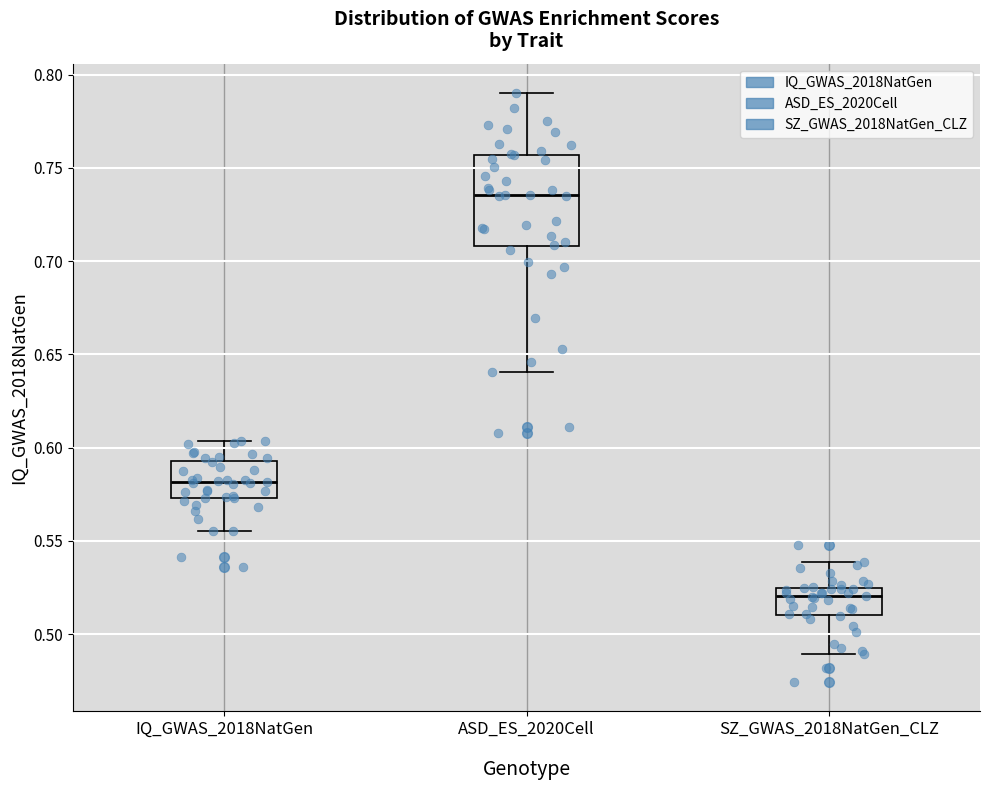

Comparing the boxes themselves (not the whiskers), which one is the tallest?

ASD_ES_2020Cell